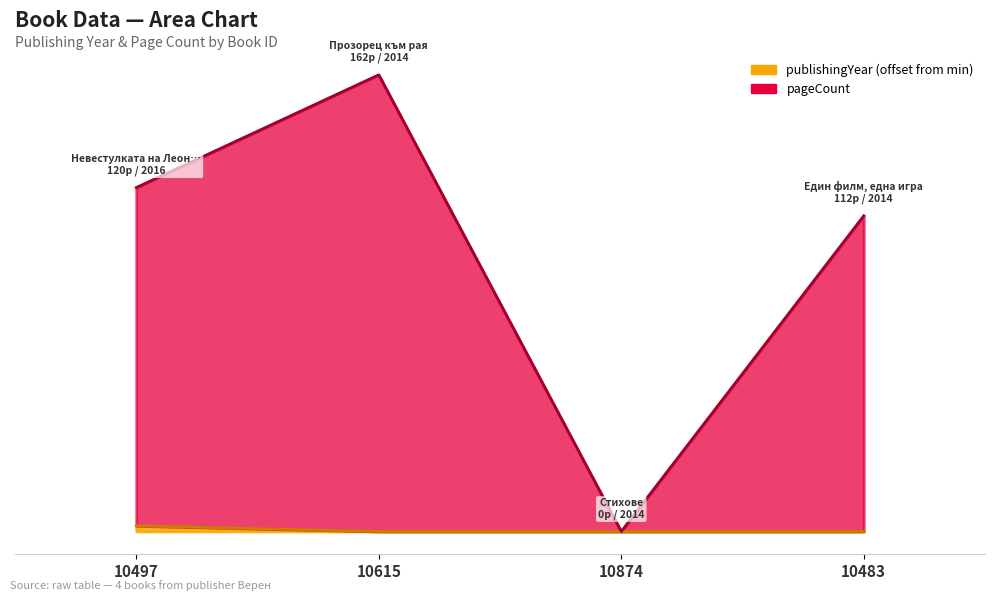

True or false: pageCount and publishingYear cross at least once.

False